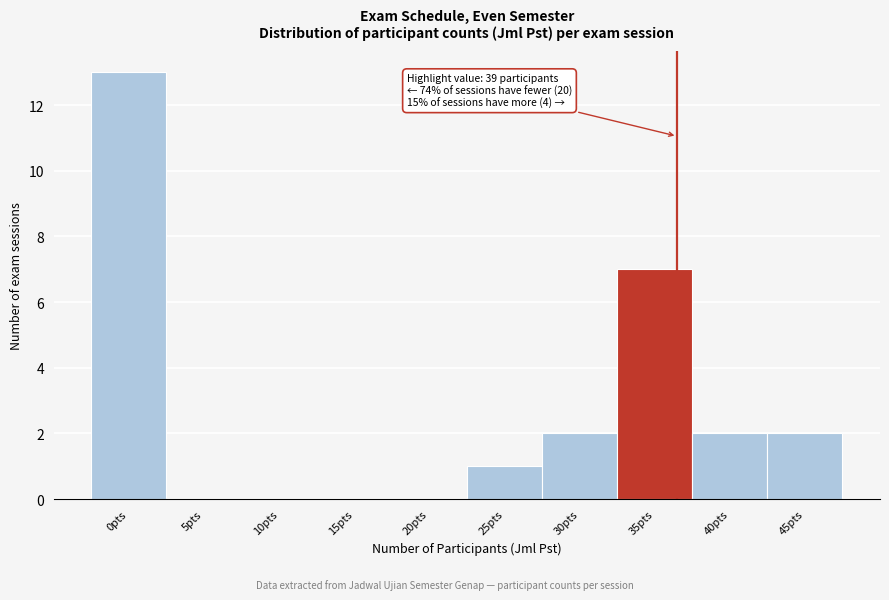

Reading left to right, list all the values displayed in this chart.

0pts=13	5pts=0	10pts=0	15pts=0	20pts=0	25pts=1	30pts=2	35pts=7	40pts=2	45pts=2